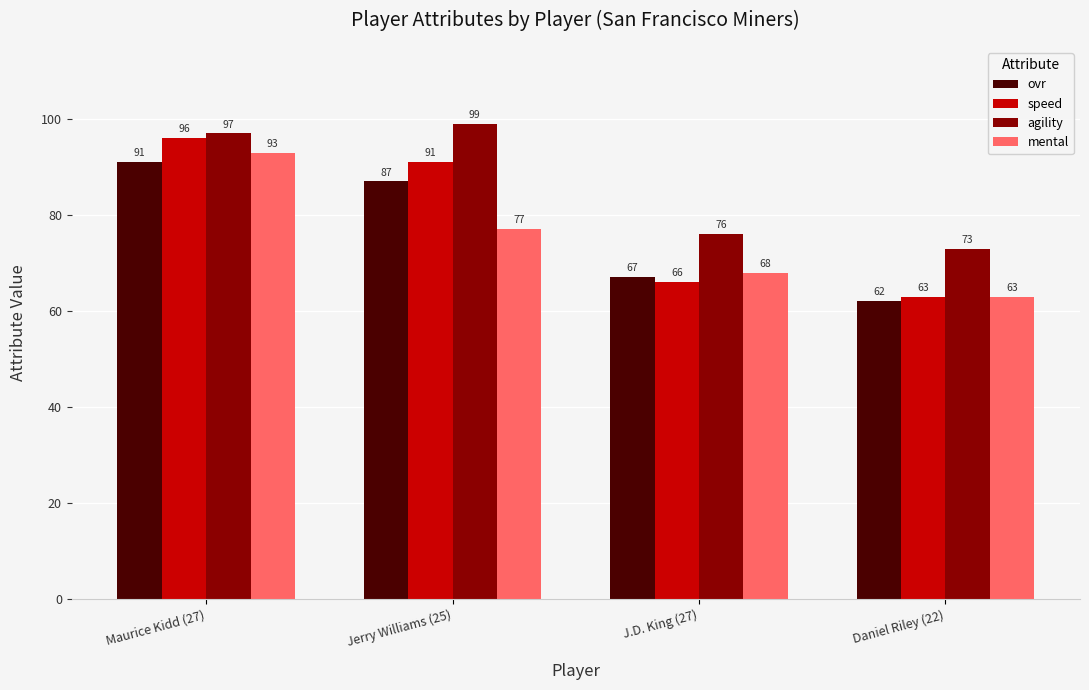

Which label corresponds to the smallest value in the chart?

Daniel Riley (22)